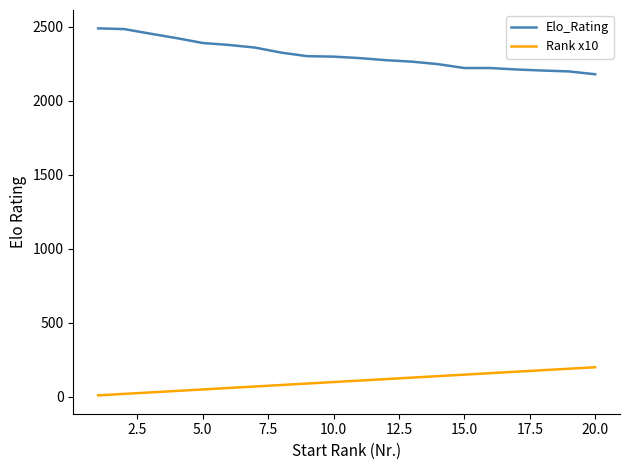

Which series has the largest total across all categories?

Elo_Rating